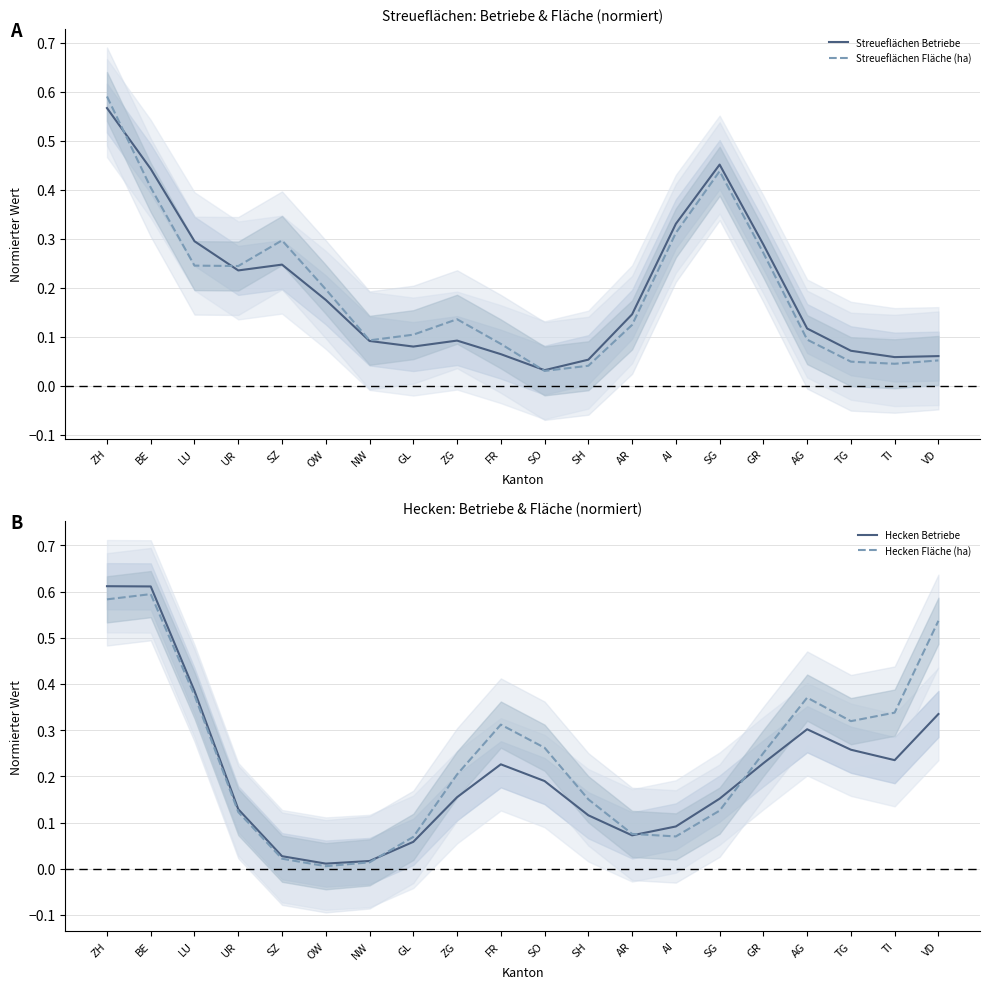

What is the spread (max minus min) of values at NW?

0.1